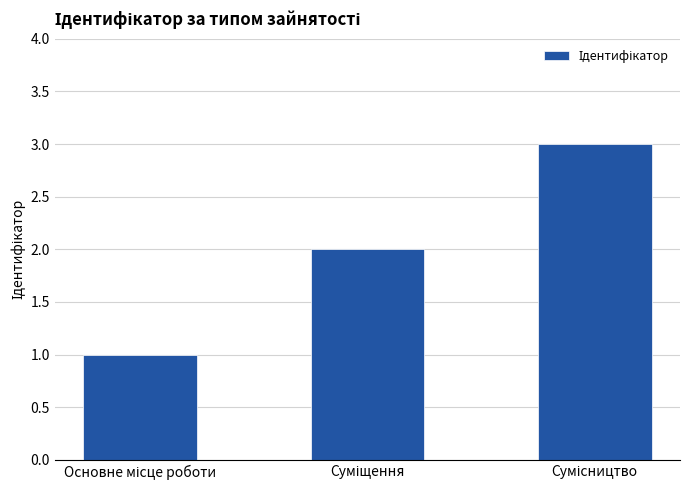

What is the greatest value displayed?

3